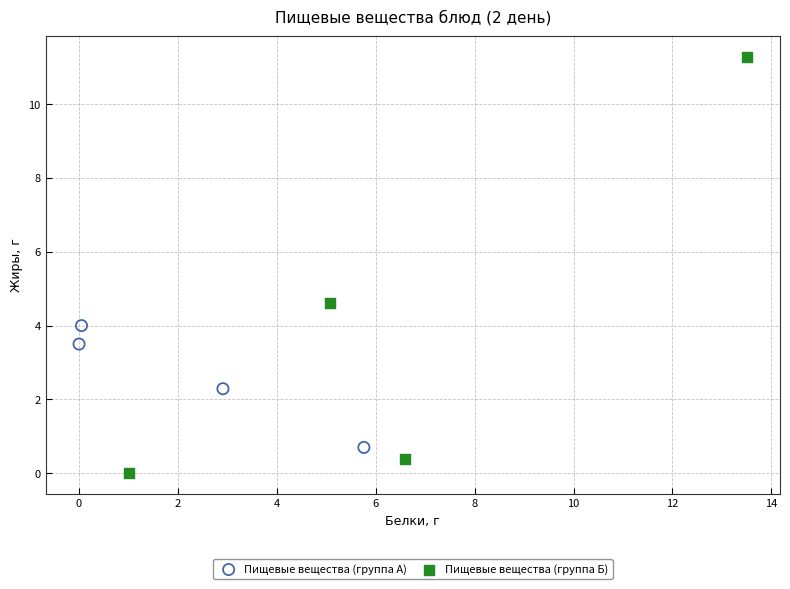

Which series contains the highest Y value?

Пищевые вещества (группа Б)